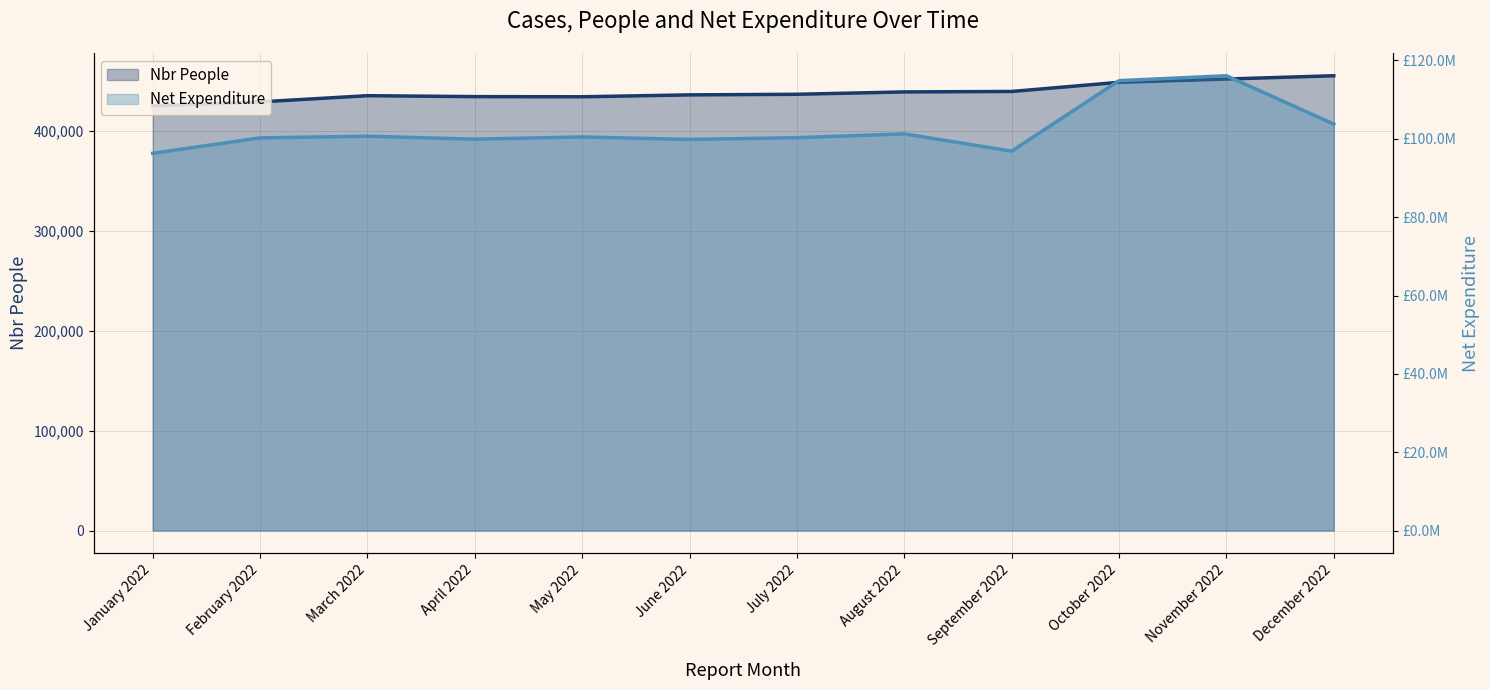

Which category has the highest value across all series?

November 2022